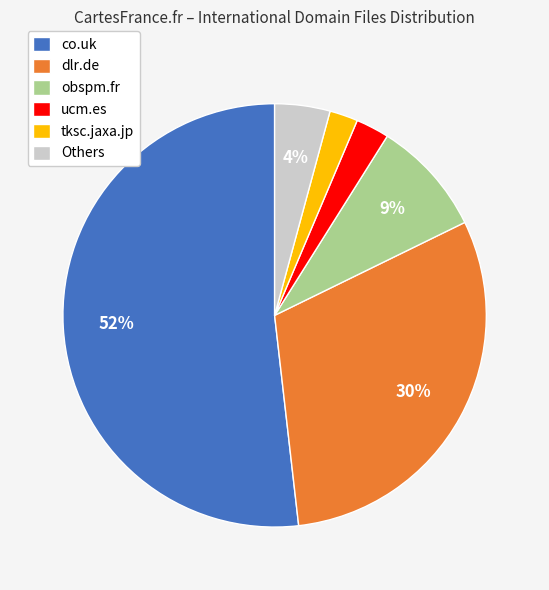

Which has a higher value, tksc.jaxa.jp or co.uk?

co.uk